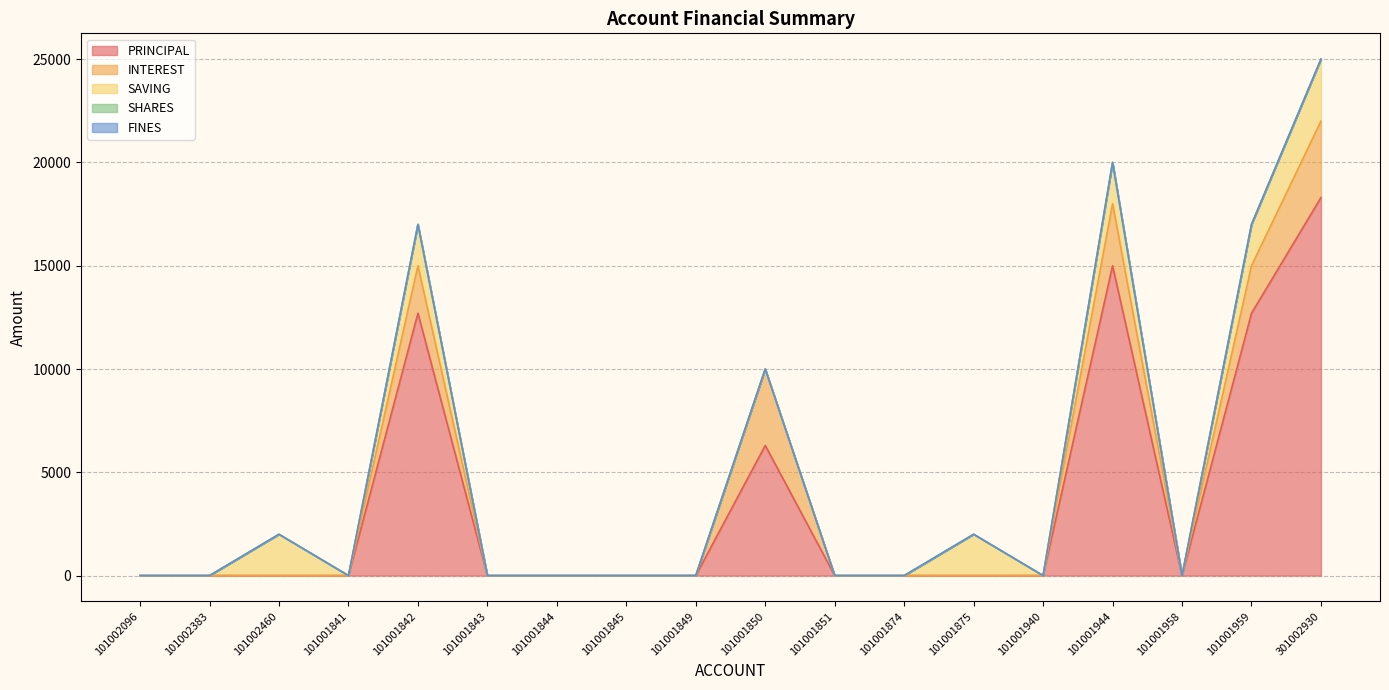

Does the chart display data point markers on the line(s)?

No